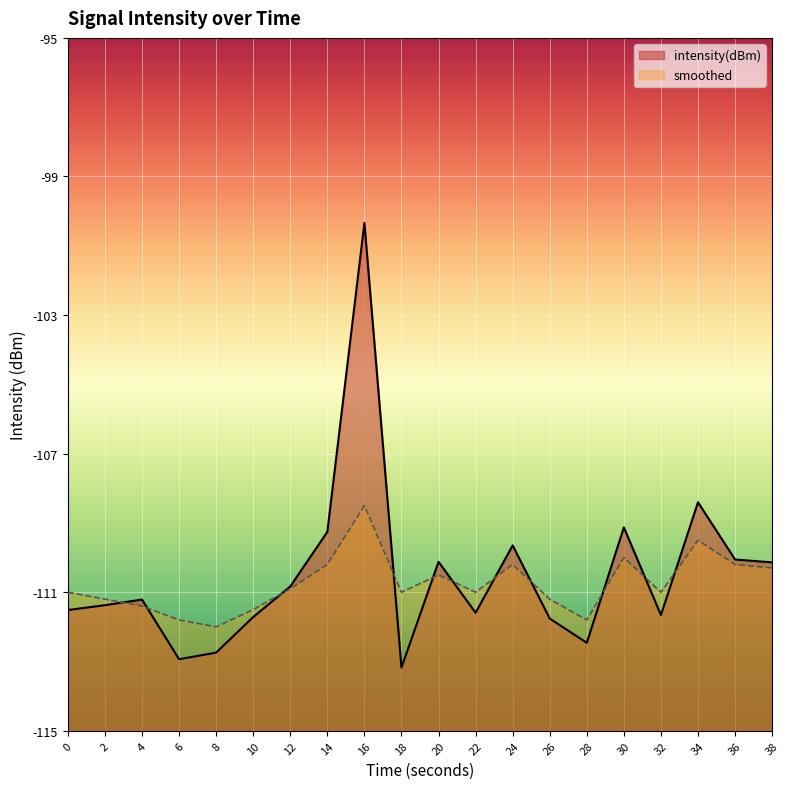

Is the value of smoothed at 26 greater than the value of intensity(dBm) at 12?

No